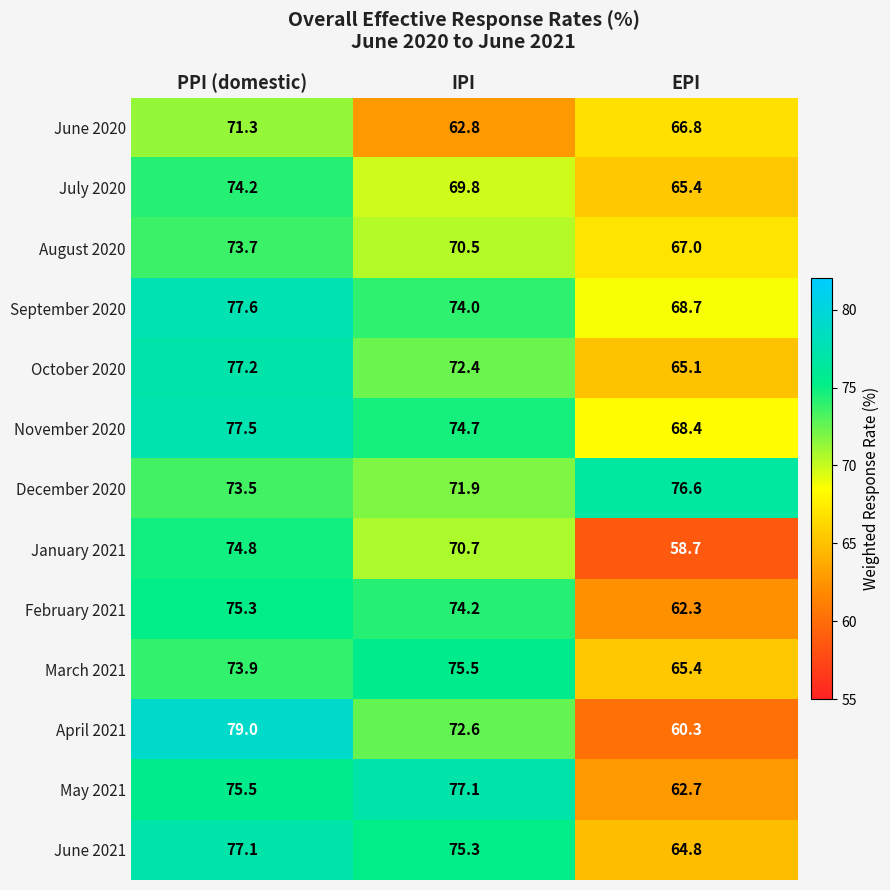

The value of December 2020 at IPI is 30.5. True or false?

False